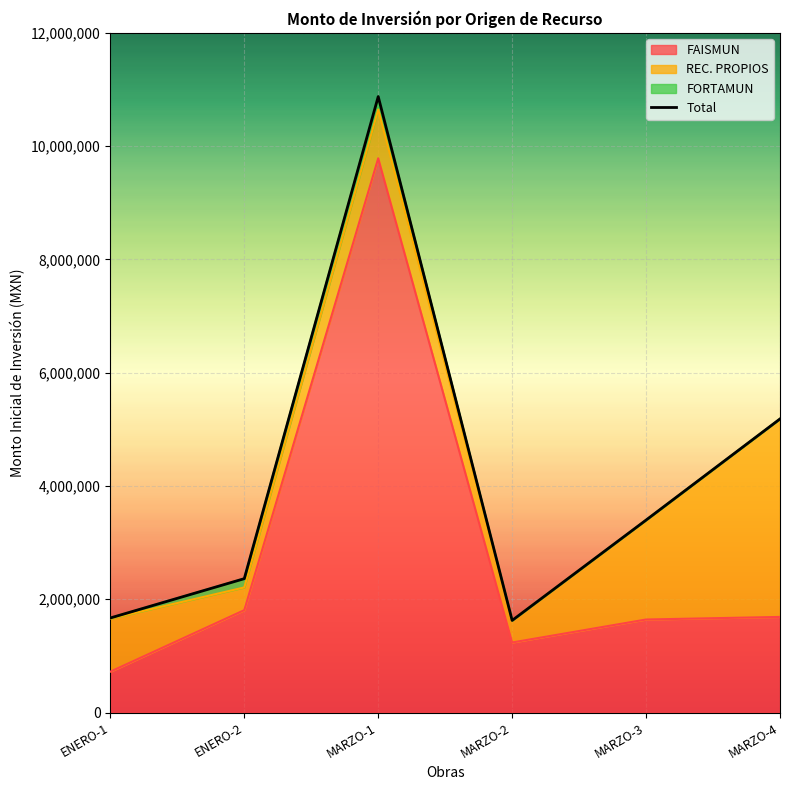

At which category is the sum across all series the highest?

MARZO-1